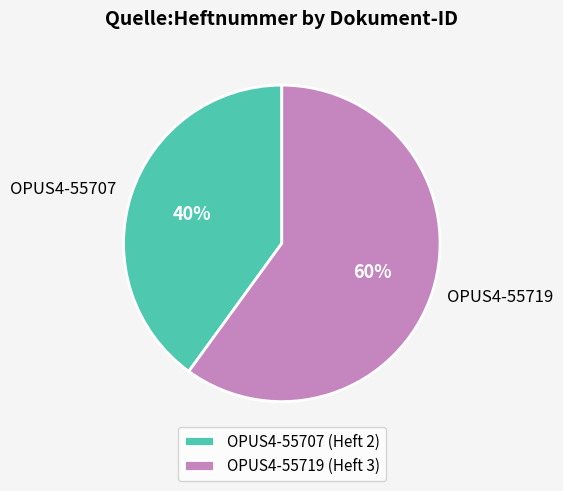

To the nearest percent, what is the average slice percentage?

50%